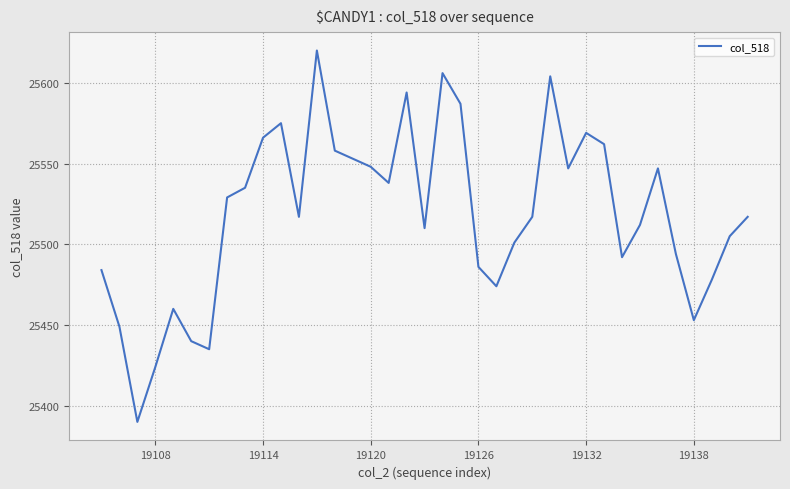

What is the difference between the maximum and minimum values?

230